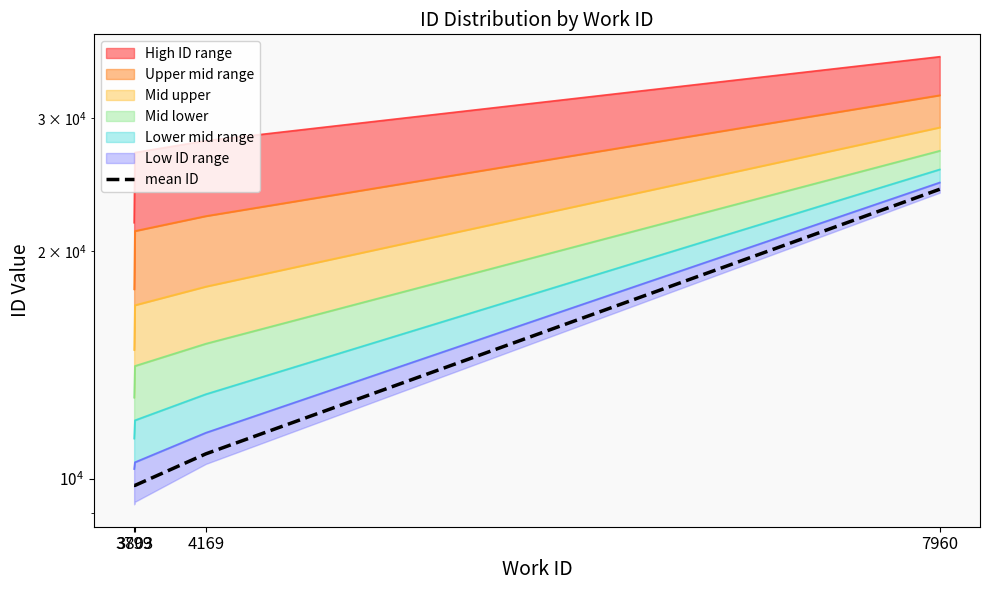

The chart shows a value of 10154.4 at 7960. True or false?

False